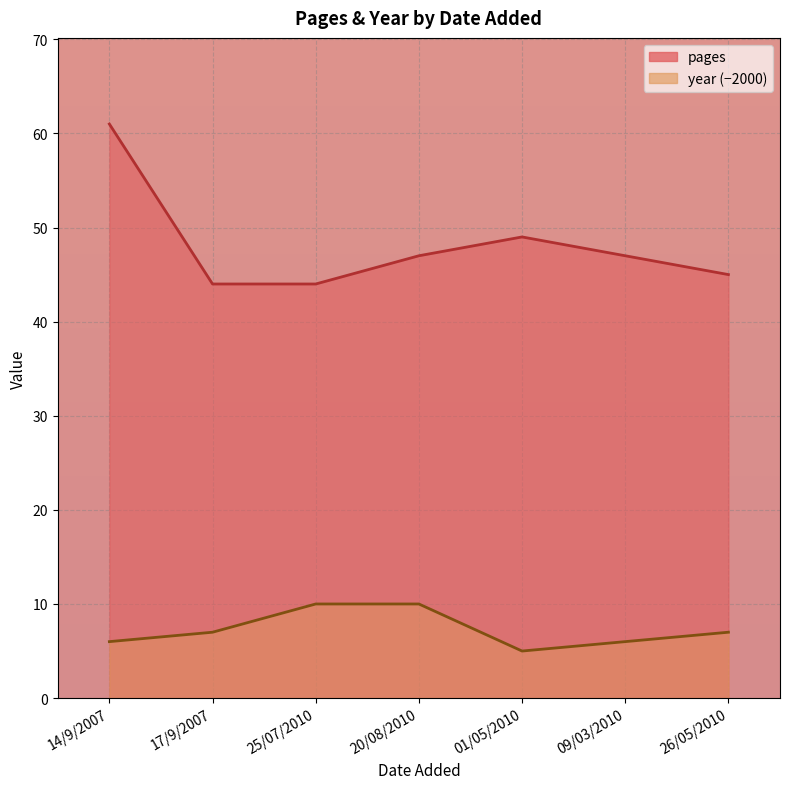

Reading left to right, extract all data points from this chart.

pages: 61	44	44	47	49	47	45
year: 6	7	10	10	5	6	7